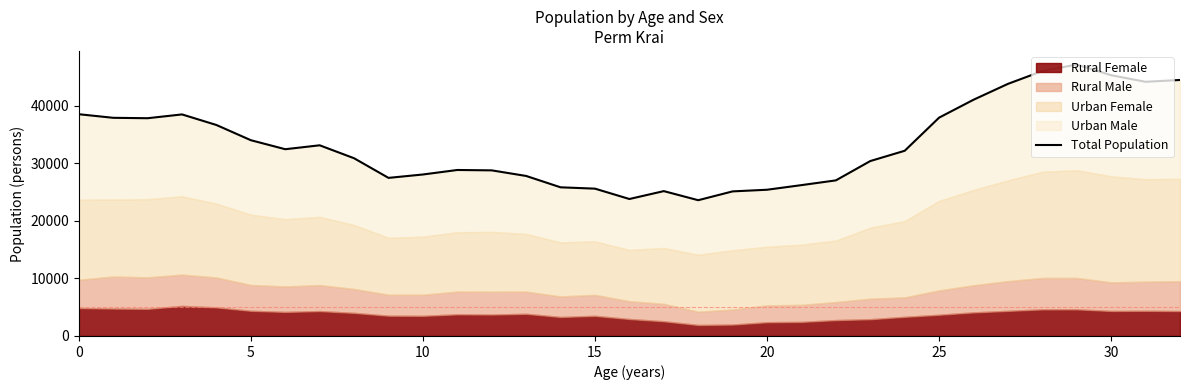

How many data points are above 32204?

16